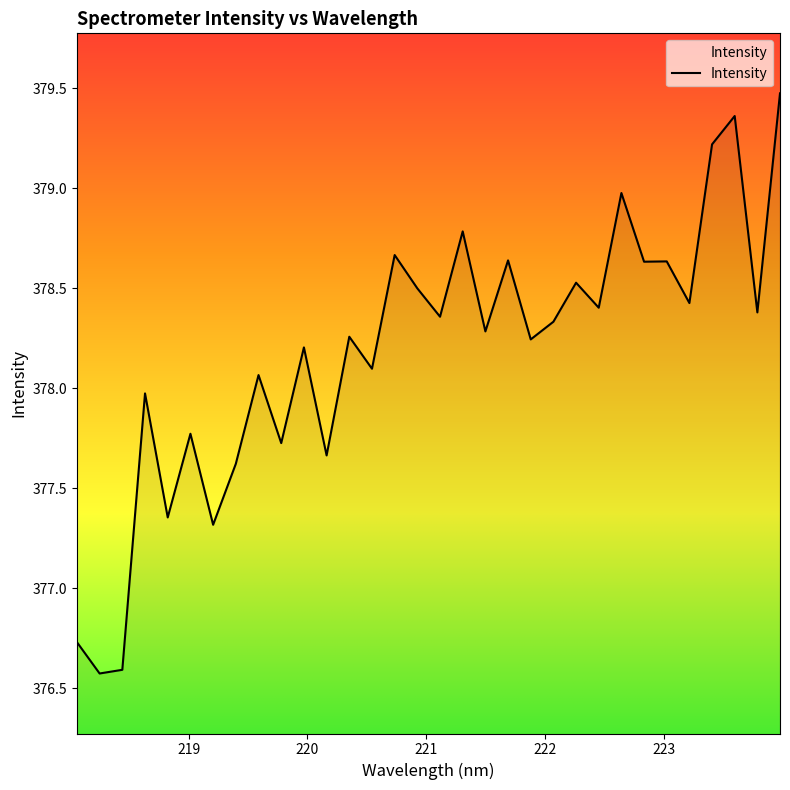

What is the difference between the maximum and minimum values?

2.9